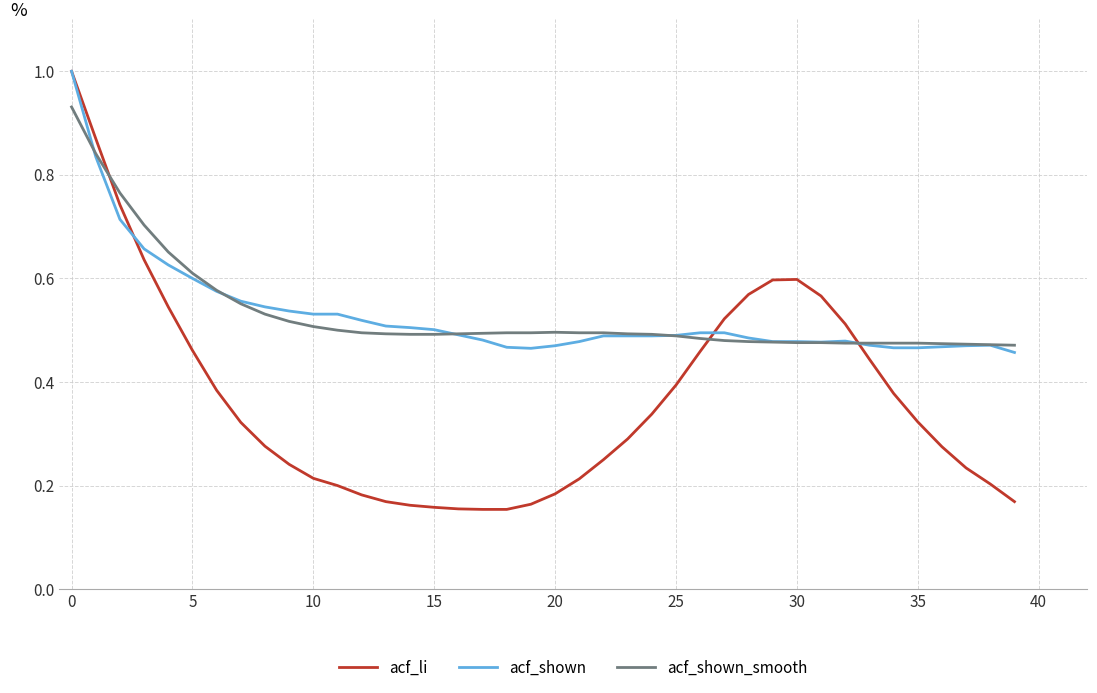

Which series has the widest spread of values?

acf_li